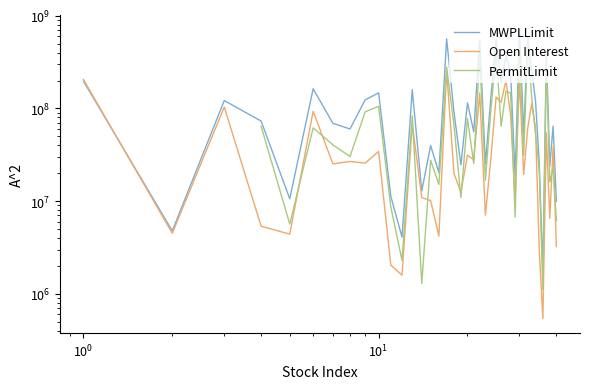

What is the maximum value shown in the chart?

714371379.0